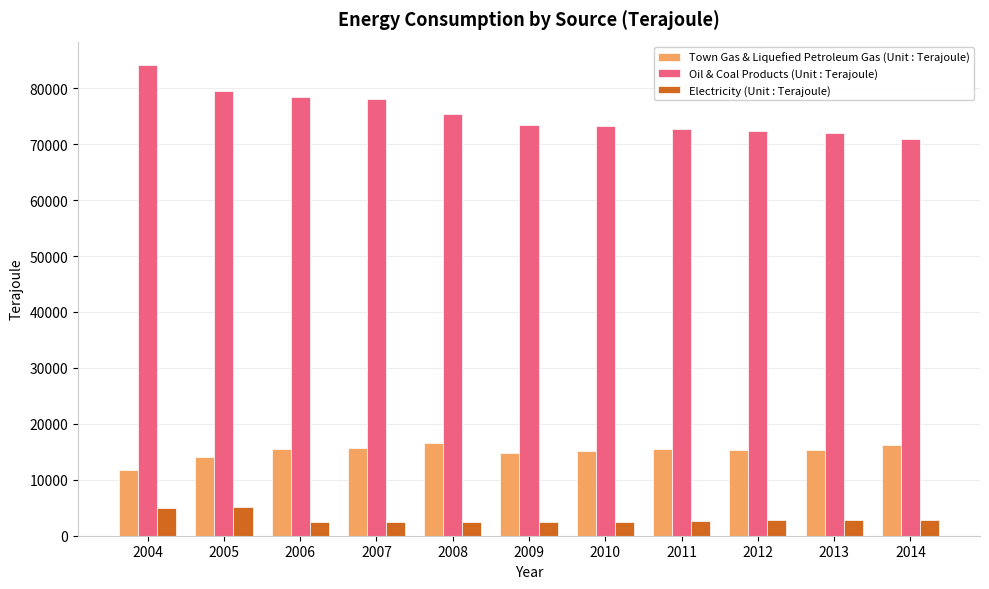

What is the value of the Oil & Coal Products (Unit : Terajoule) bar at the 10th from the left?

72054